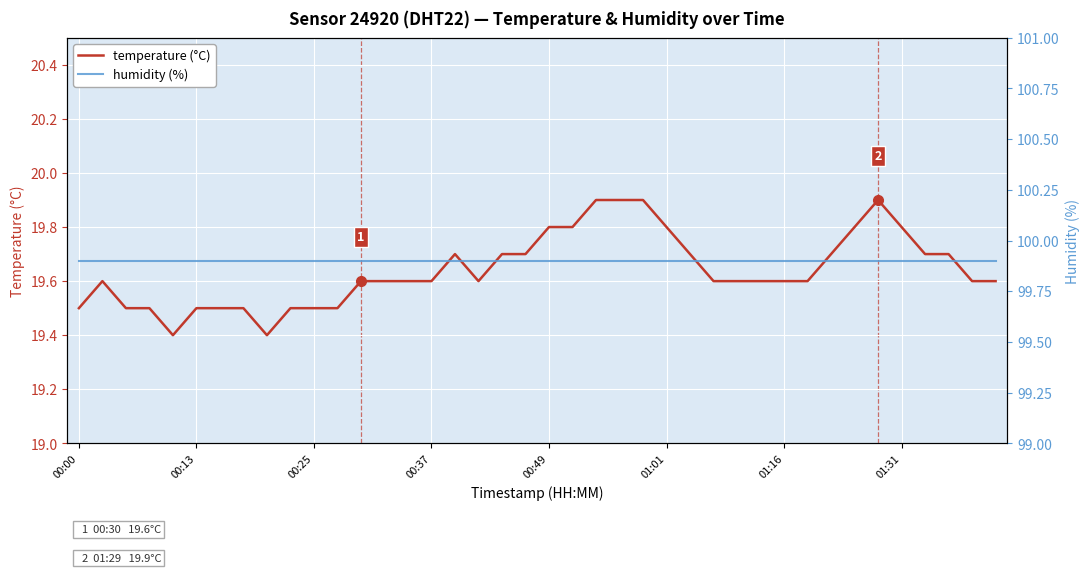

Which label corresponds to the largest value in the chart?

00:00